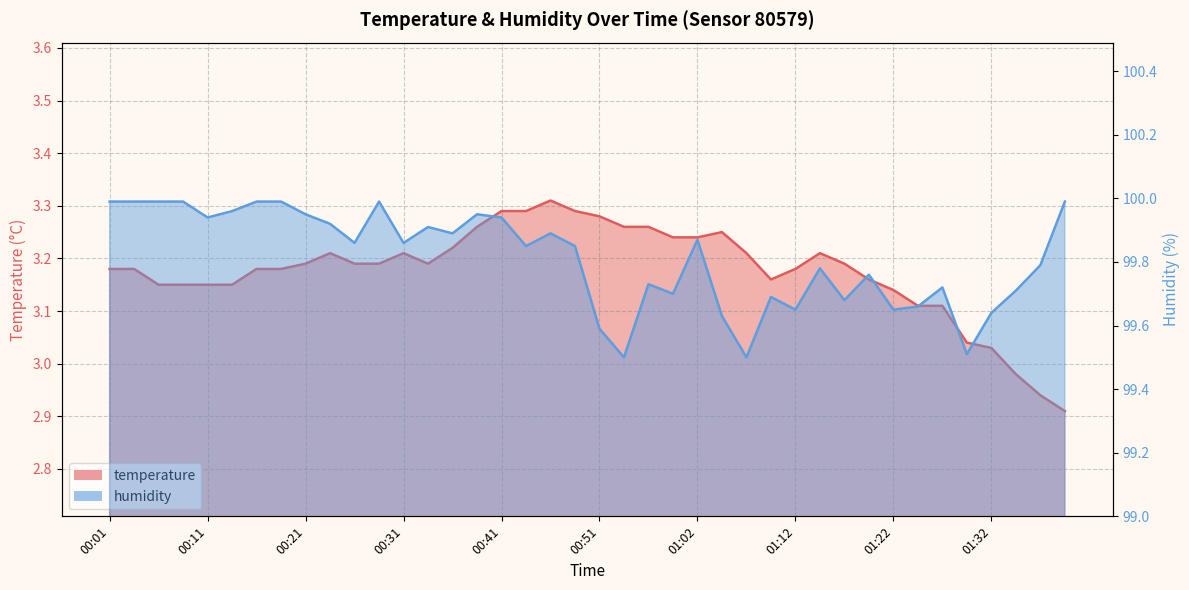

Read the temperature value at 00:01.

3.2